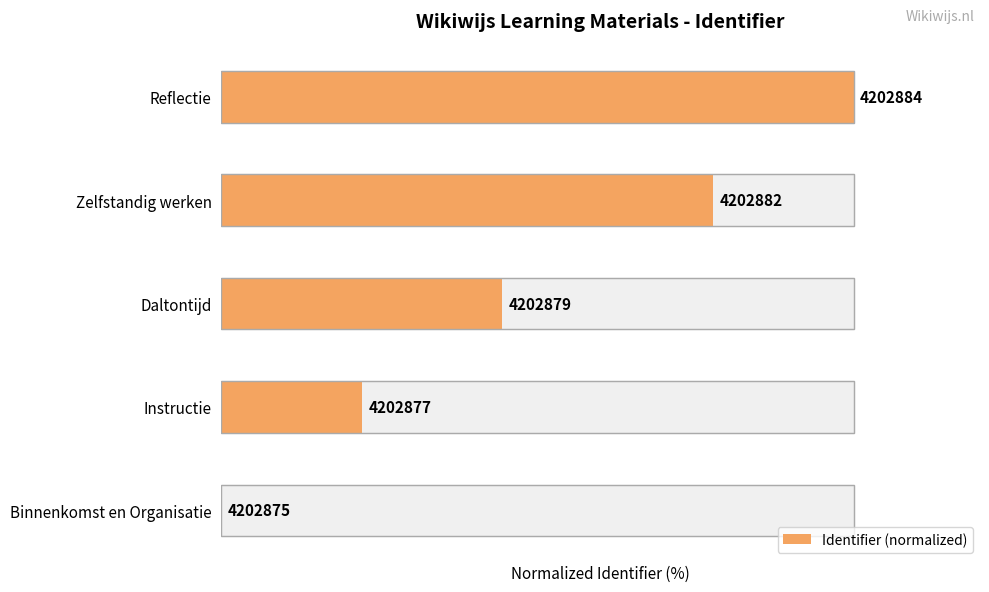

List the labels in order of value, largest first.

Reflectie, Zelfstandig werken, Daltontijd, Instructie, Binnenkomst en Organisatie